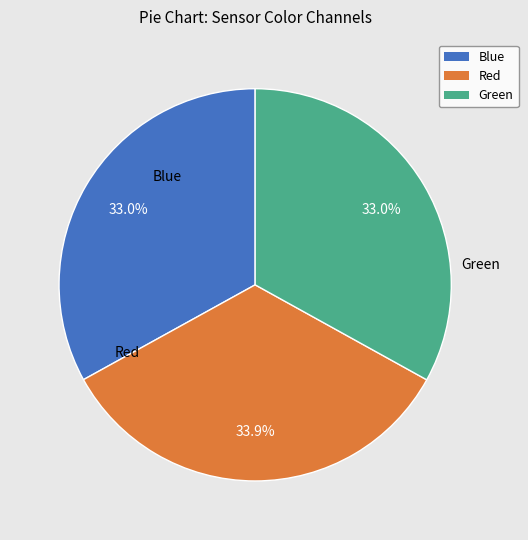

Which category has the biggest portion of the pie?

Red